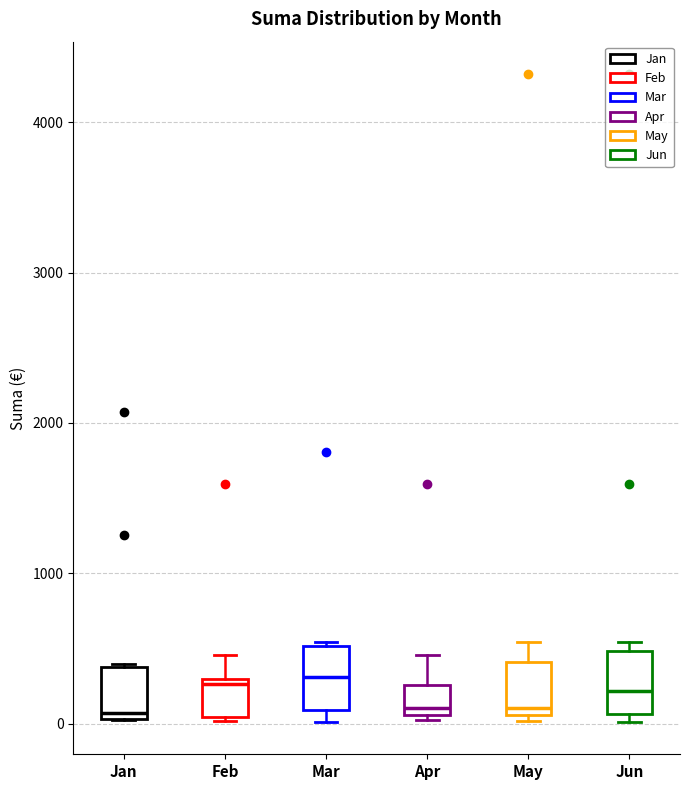

Reading left to right, transcribe this box plot: for each box, give where its median line is, the range the box spans, and where its two whiskers end, as read against the y-axis. The values are not printed on the chart, so give them approximately, as read against the axis.

Jan: median 100, box 0 to 400, whiskers 0 to 400
Feb: median 300 (just below the box's upper edge), box 0 to 300, whiskers 0 to 500
Mar: median 300, box 100 to 500, whiskers 0 to 500
Apr: median 100 (just above the box's lower edge), box 100 to 300, whiskers 0 to 500
May: median 100 (just above the box's lower edge), box 100 to 400, whiskers 0 to 500
Jun: median 200, box 100 to 500, whiskers 0 to 500 (just above the box's upper edge)